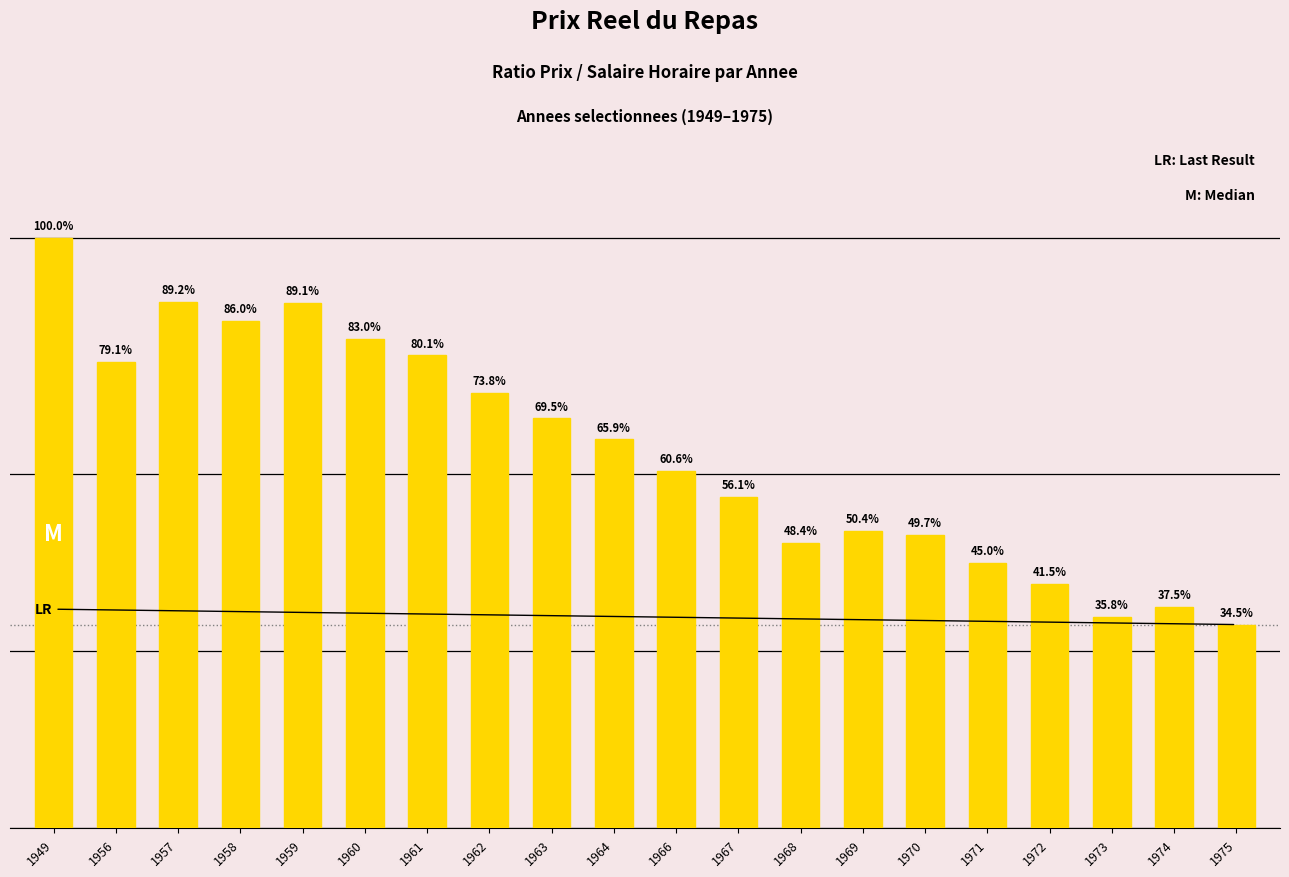

Which label corresponds to the largest value in the chart?

1949